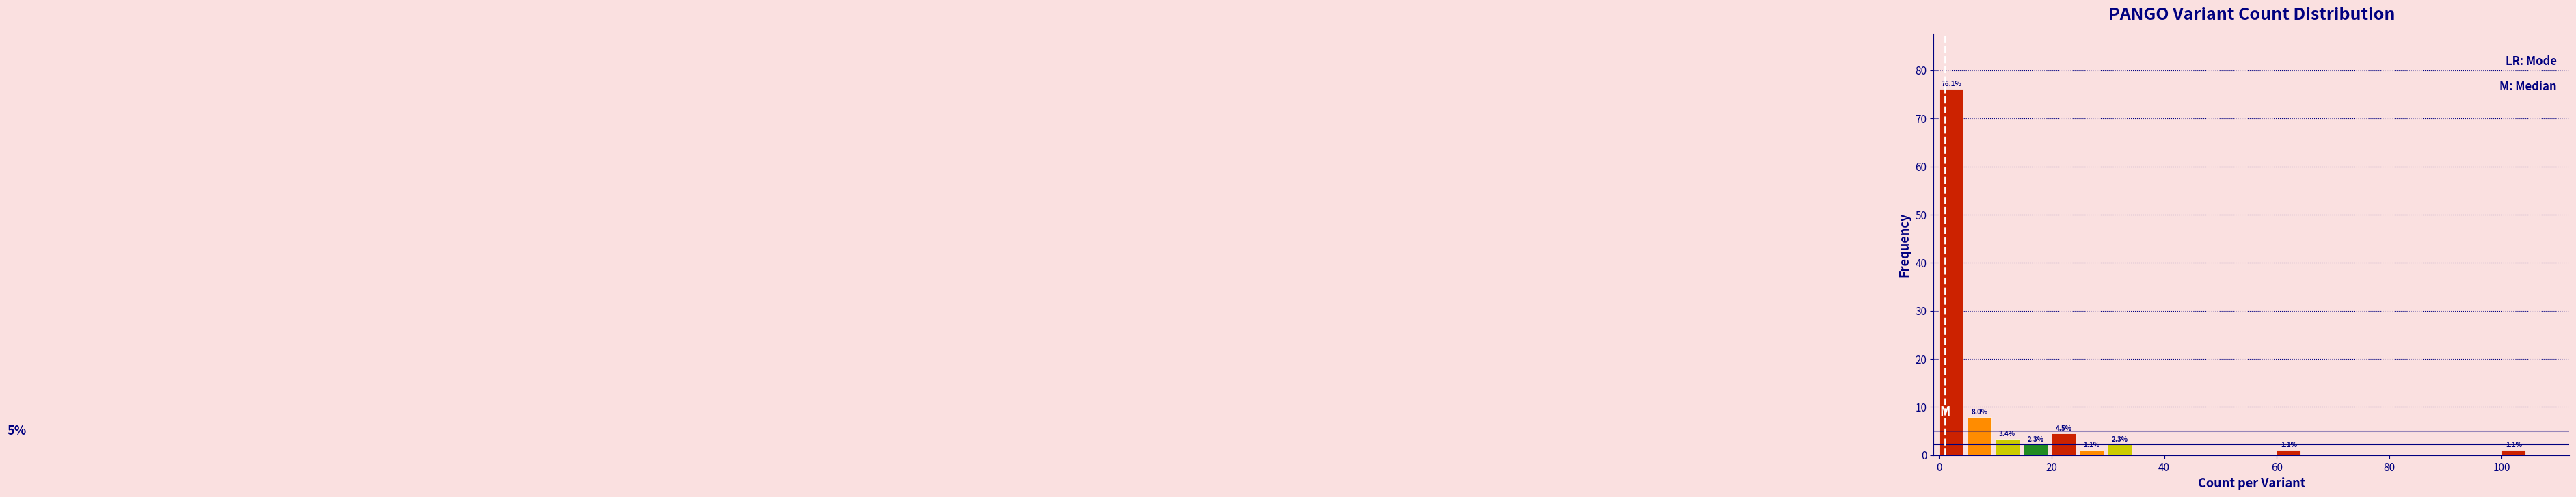

Around what value on the x-axis is the tallest bar? Give the approximate position of its centre, as read against the axis.

2